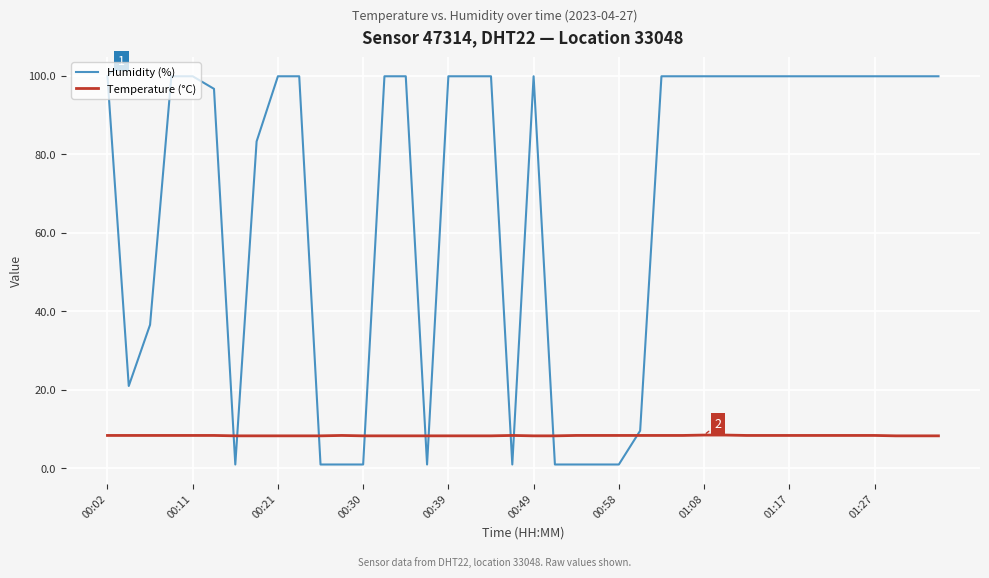

What is the greatest value displayed?

99.9